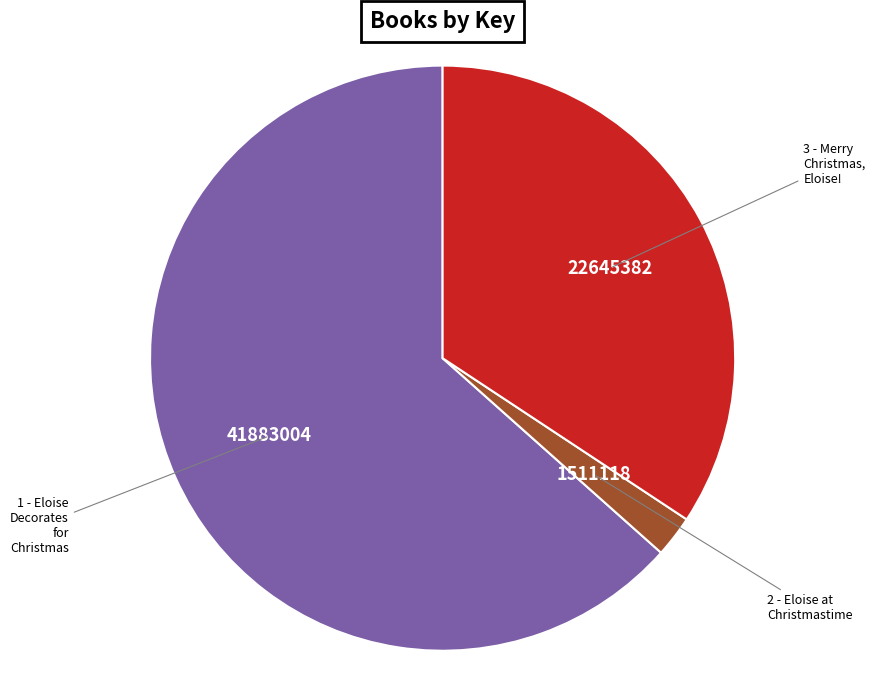

Is there a majority slice in this chart?

Yes